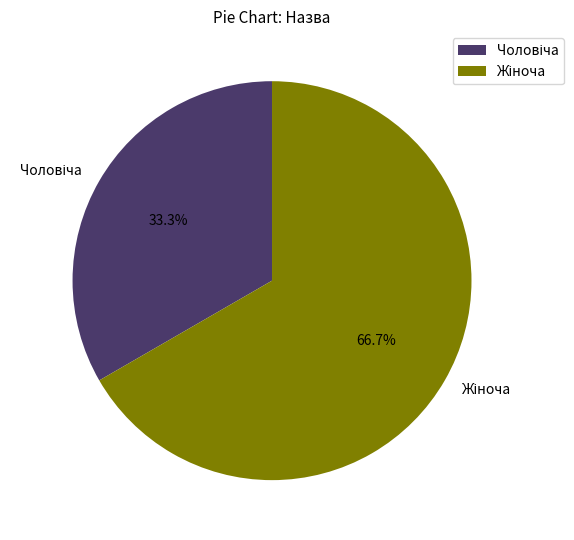

How many slices are in this pie chart?

2